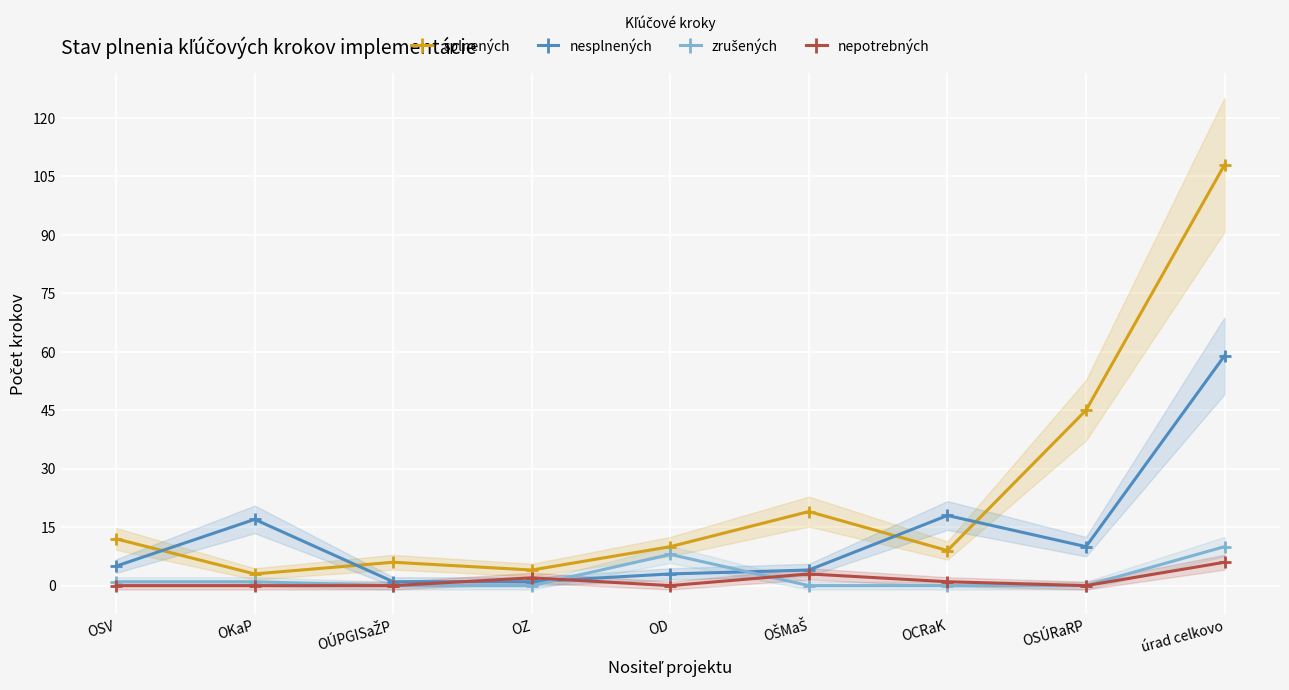

What is the difference between the splnených values at OÚPGISaŽP and OSÚRaRP?

39